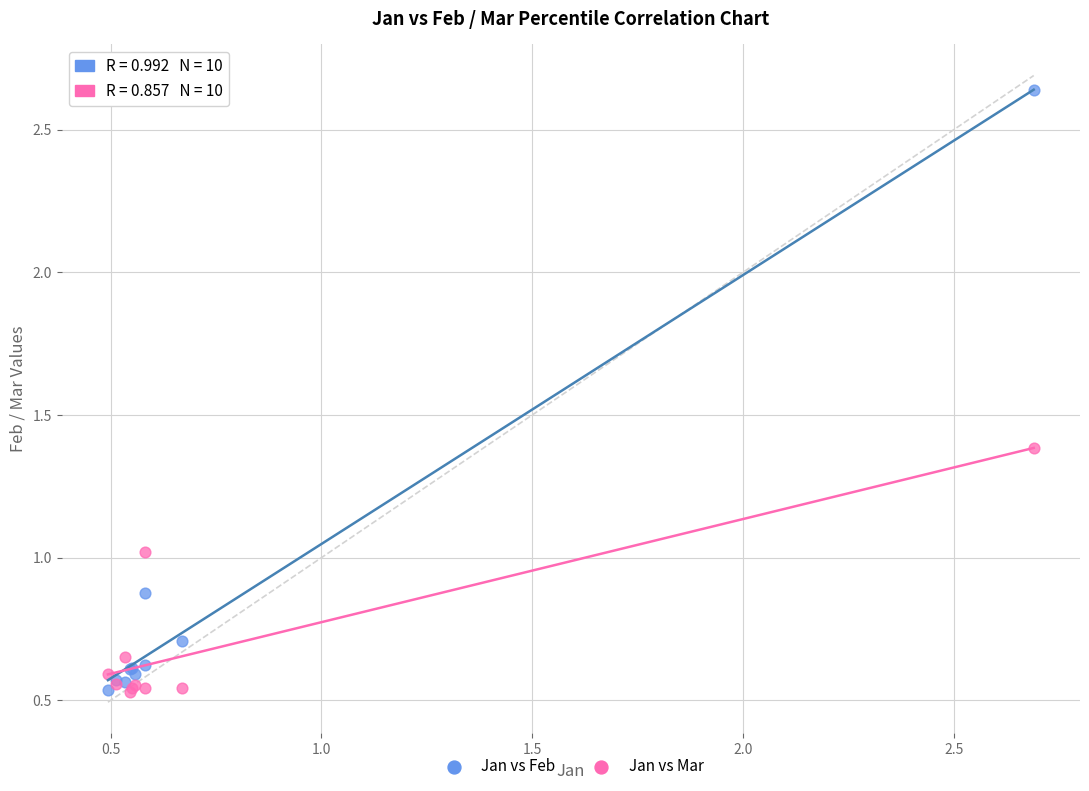

Which series has the largest Y range (max minus min)?

Jan vs Feb